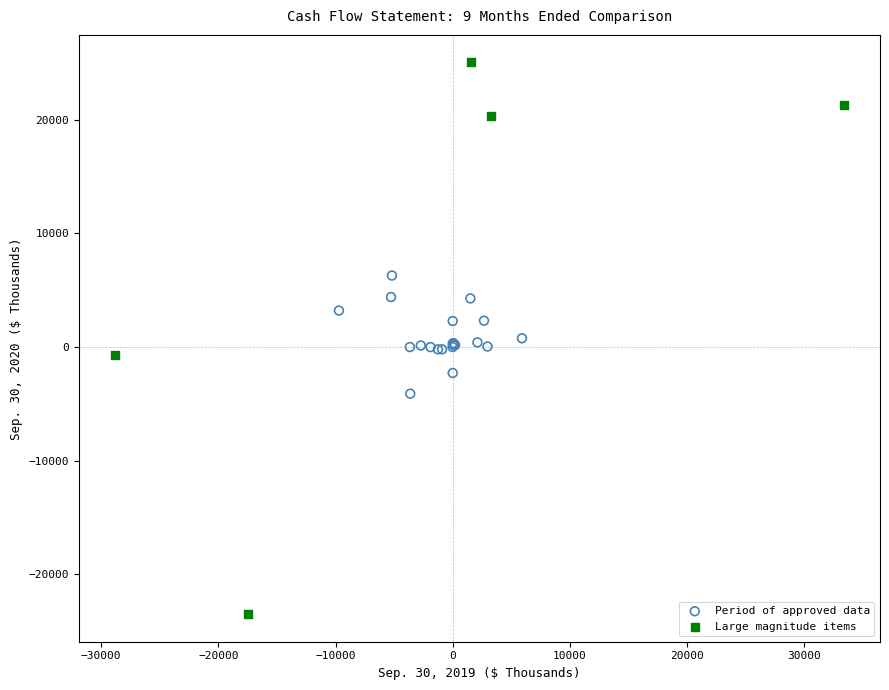

Which series reaches the minimum Y coordinate?

Large magnitude items